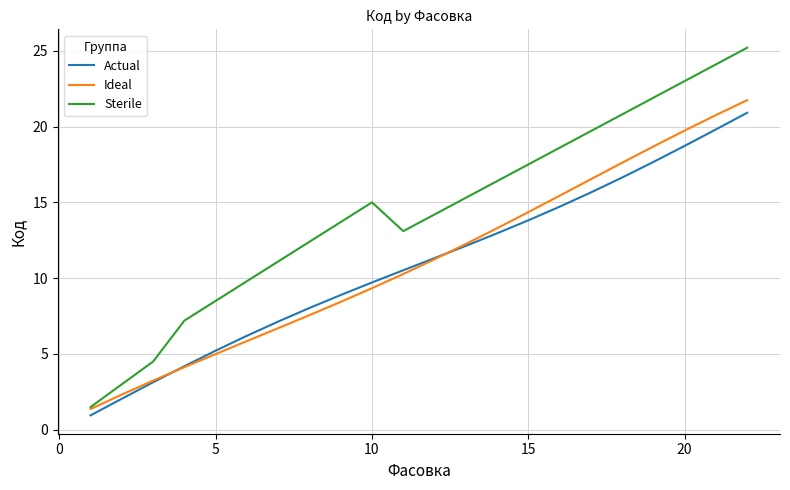

What is the maximum value for Actual?

20.9